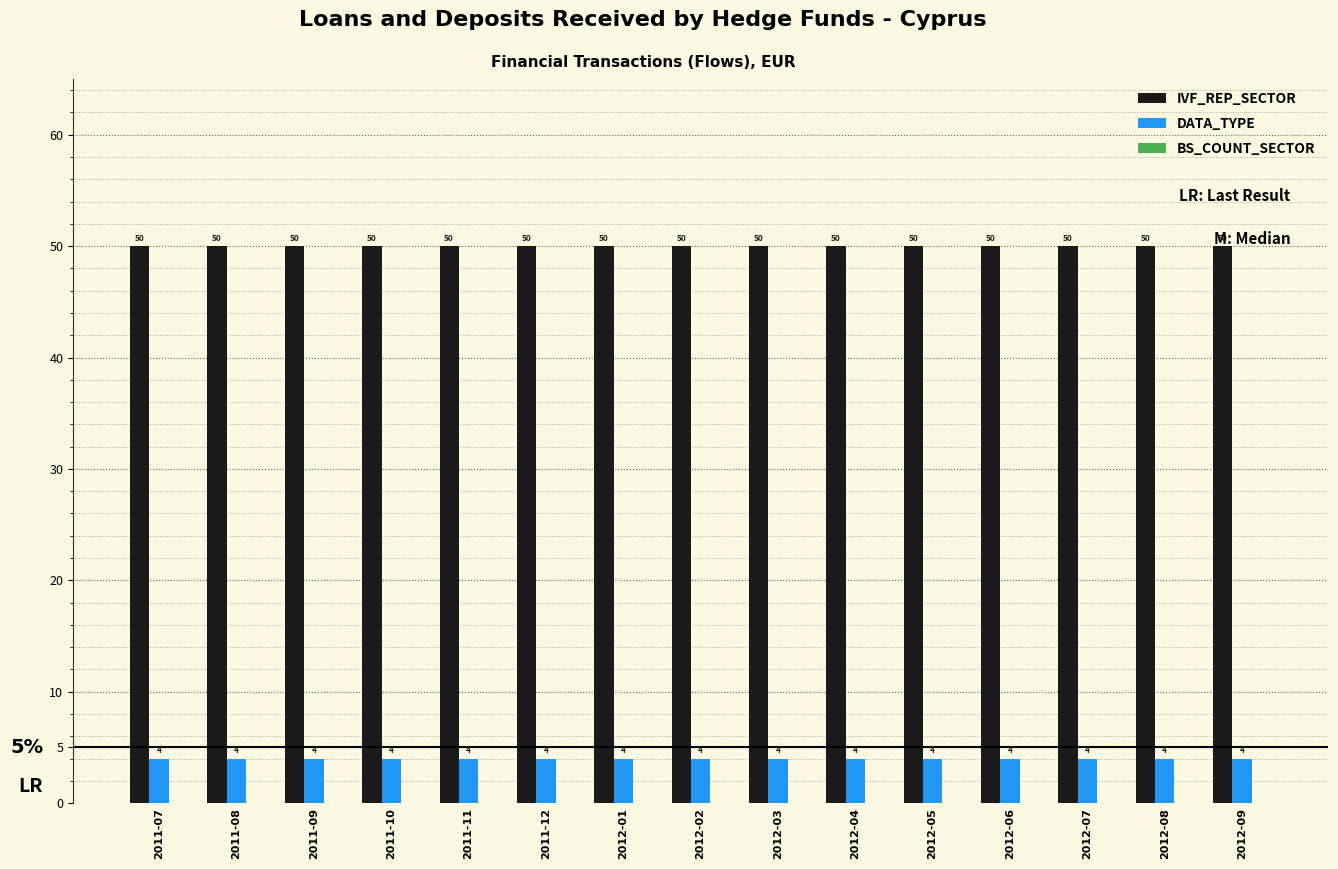

What is the label of the 7th bar from the left?

2012-01